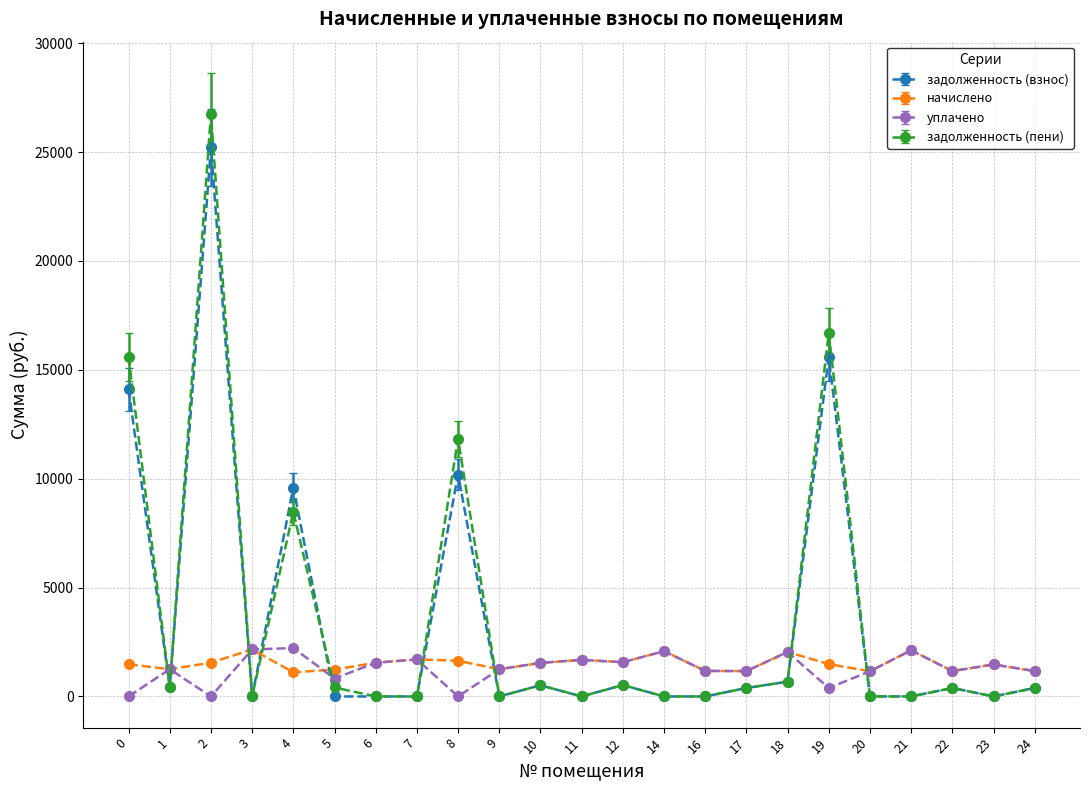

At which label does уплачено first exceed 1249?

1